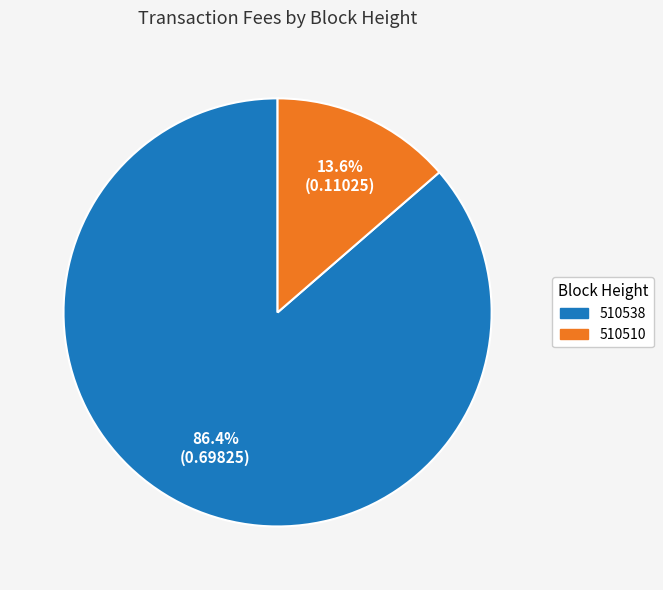

True or false: 510538 accounts for 72% of the total.

False